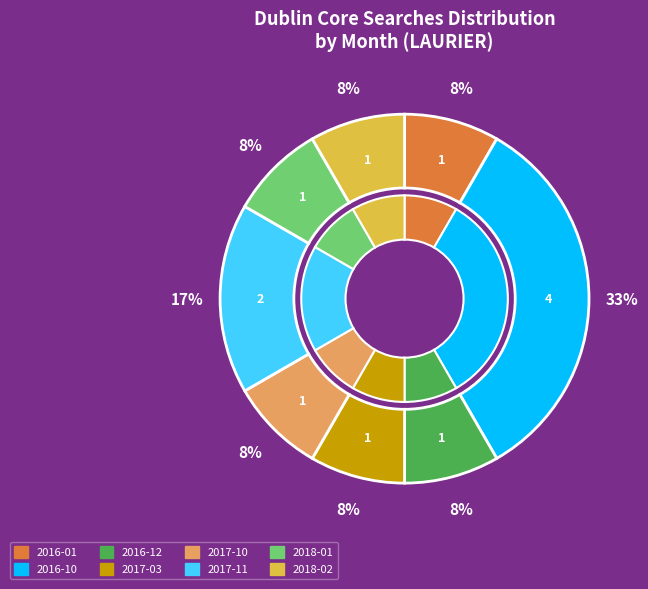

To the nearest percent, what is the difference between the largest and smallest slice percentages?

25%